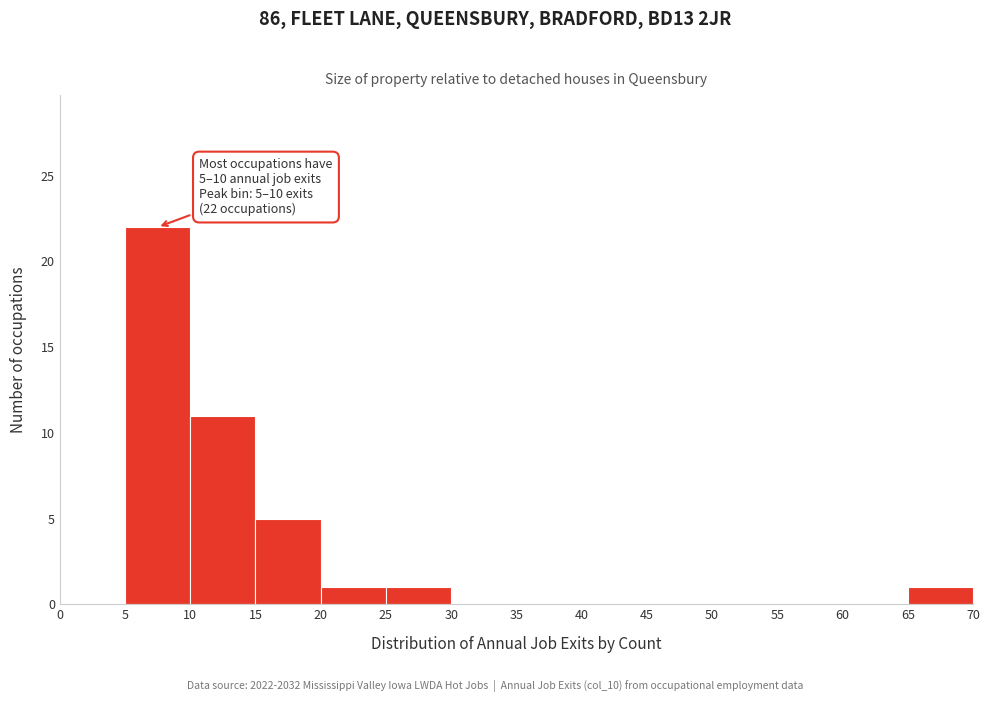

Over which range of the x-axis is the bar tallest?

5 to 10